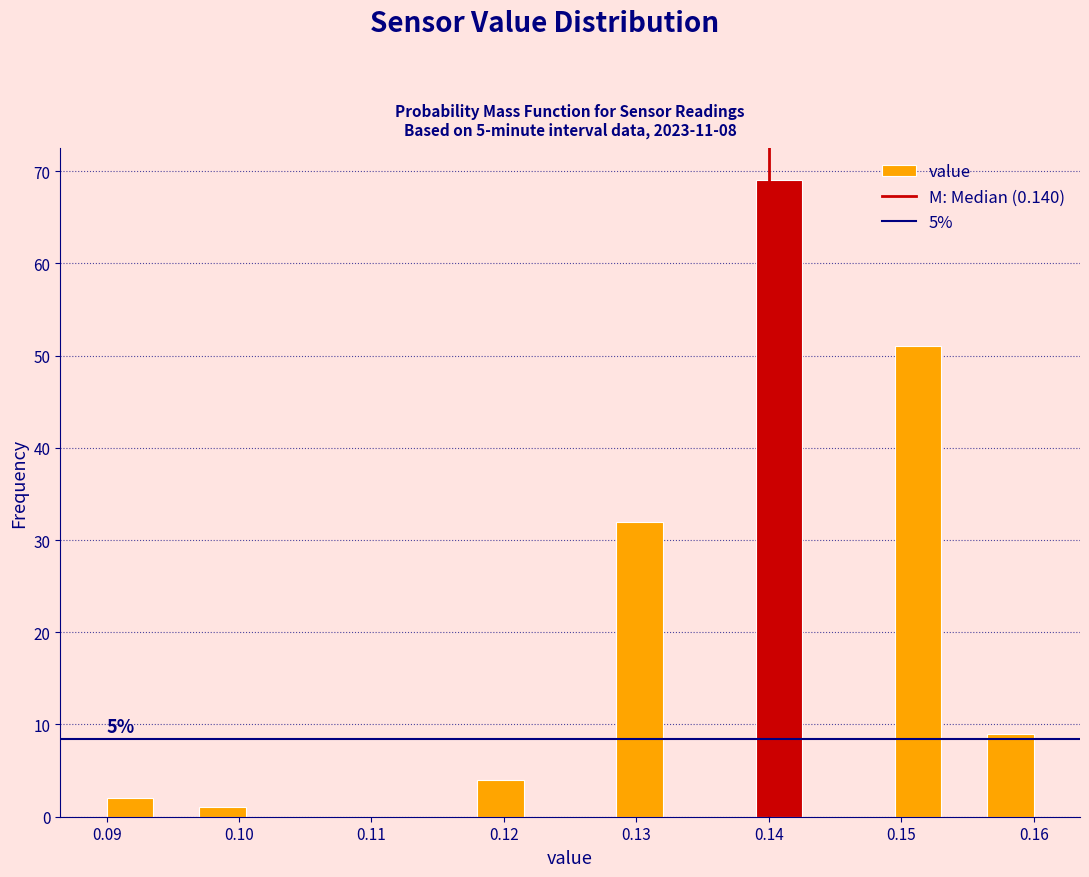

Around what value on the x-axis is the tallest bar? Give the approximate position of its centre, as read against the axis.

0.141